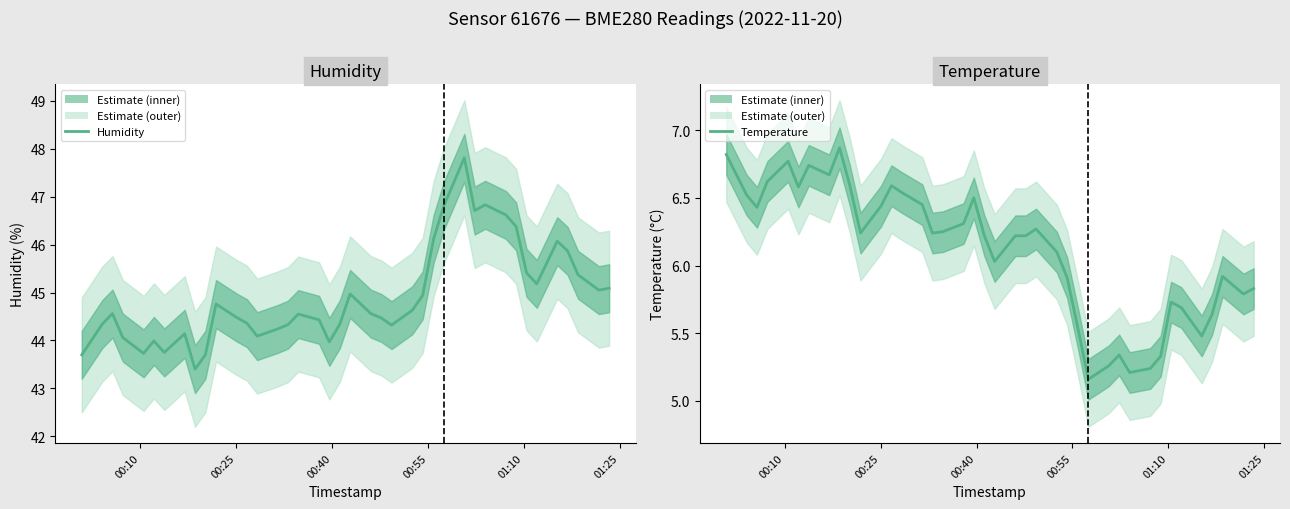

What is the minimum value for Humidity?

43.4